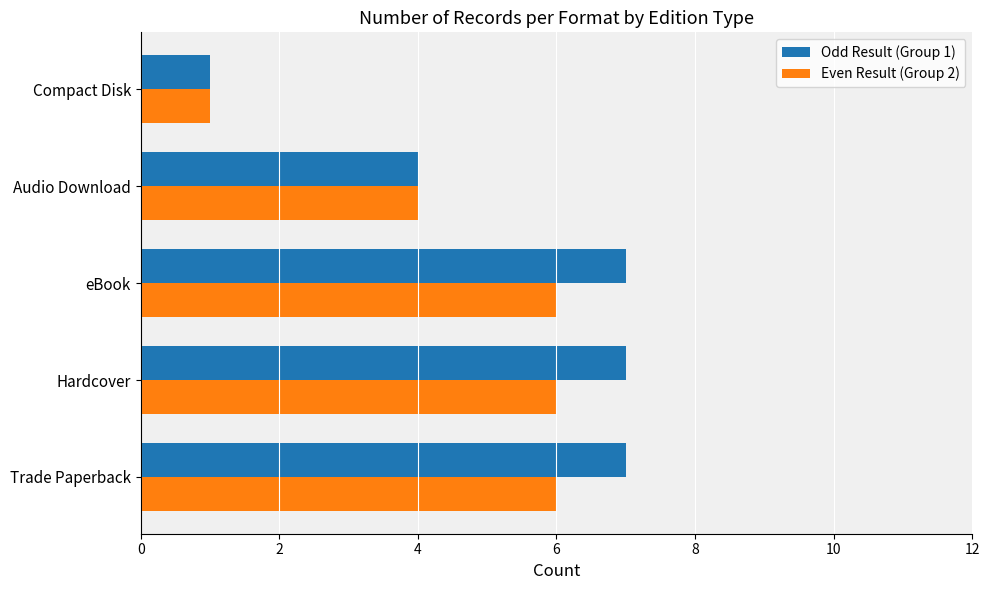

What is the greatest value displayed?

7